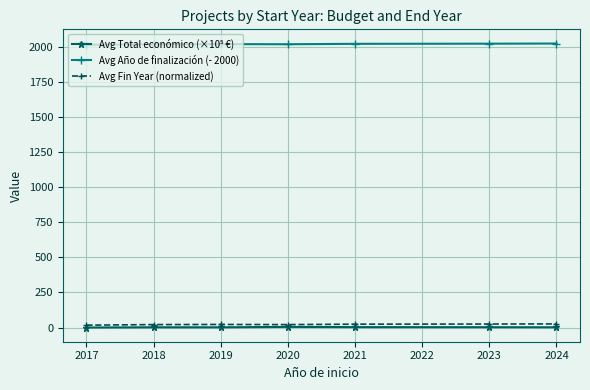

Is it true that Avg Año de finalización (- 2000) equals 3011.8 at 2018?

False